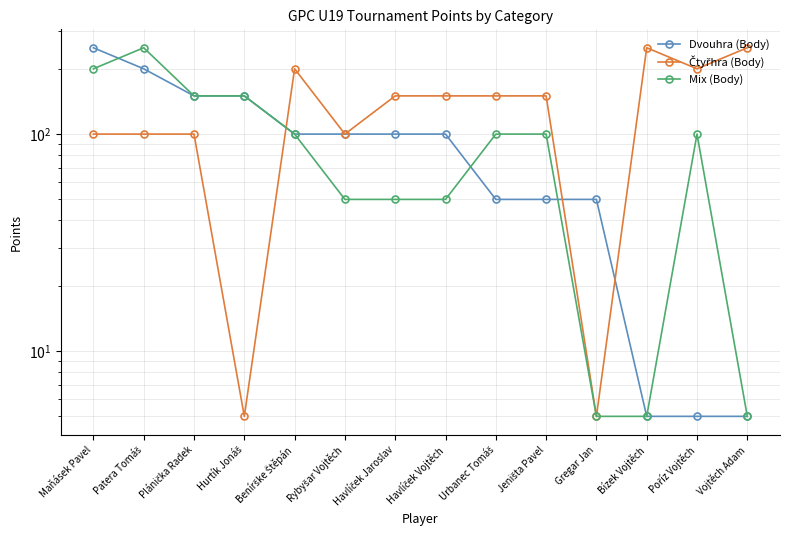

What are all the series names shown in the legend?

Dvouhra (Body), Čtyřhra (Body), Mix (Body)